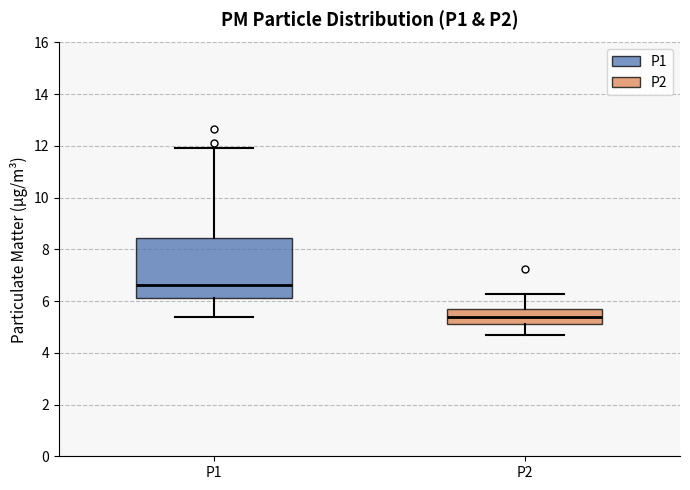

Where is the upper edge of the box for P1 on the y-axis? The values are not printed on the chart, so give them approximately, as read against the axis.

8.4